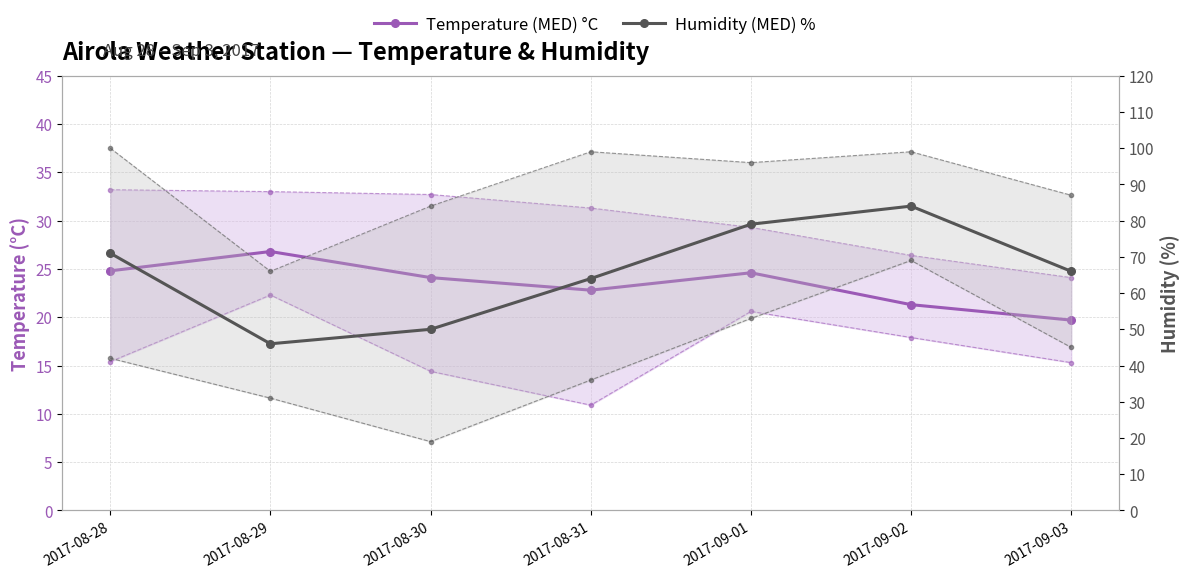

Is it true that Temperature (MED) °C equals 22.8 at 2017-08-31?

True